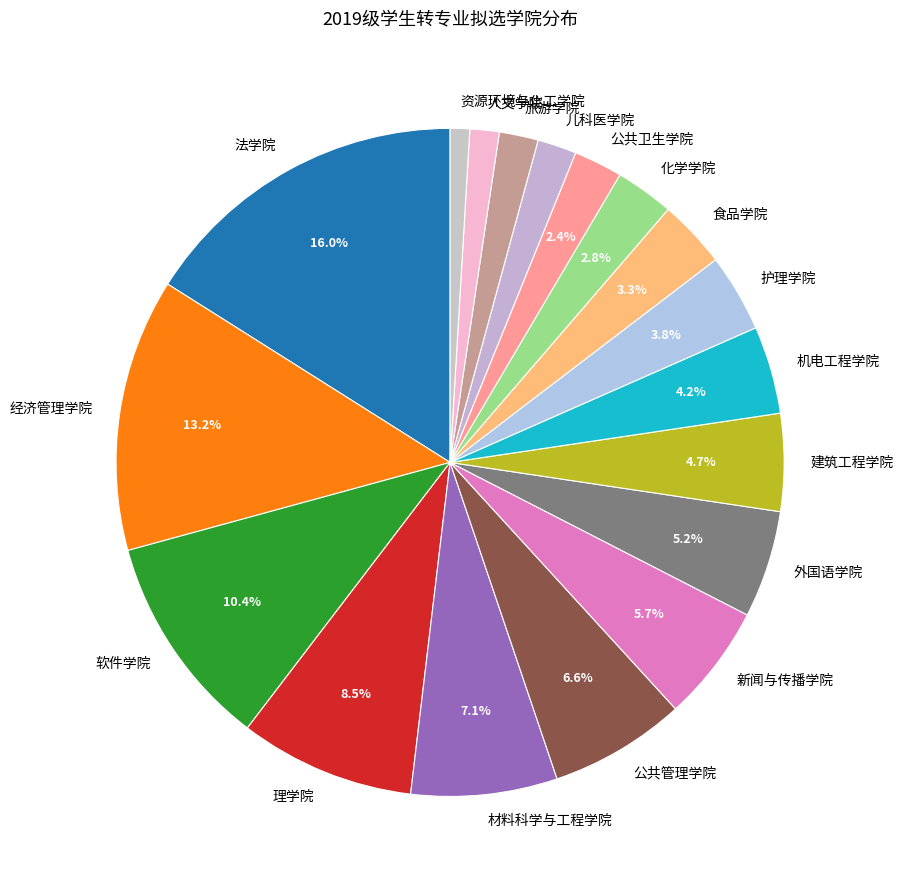

To the nearest percent, what is the difference between the largest and smallest slice percentages?

15%